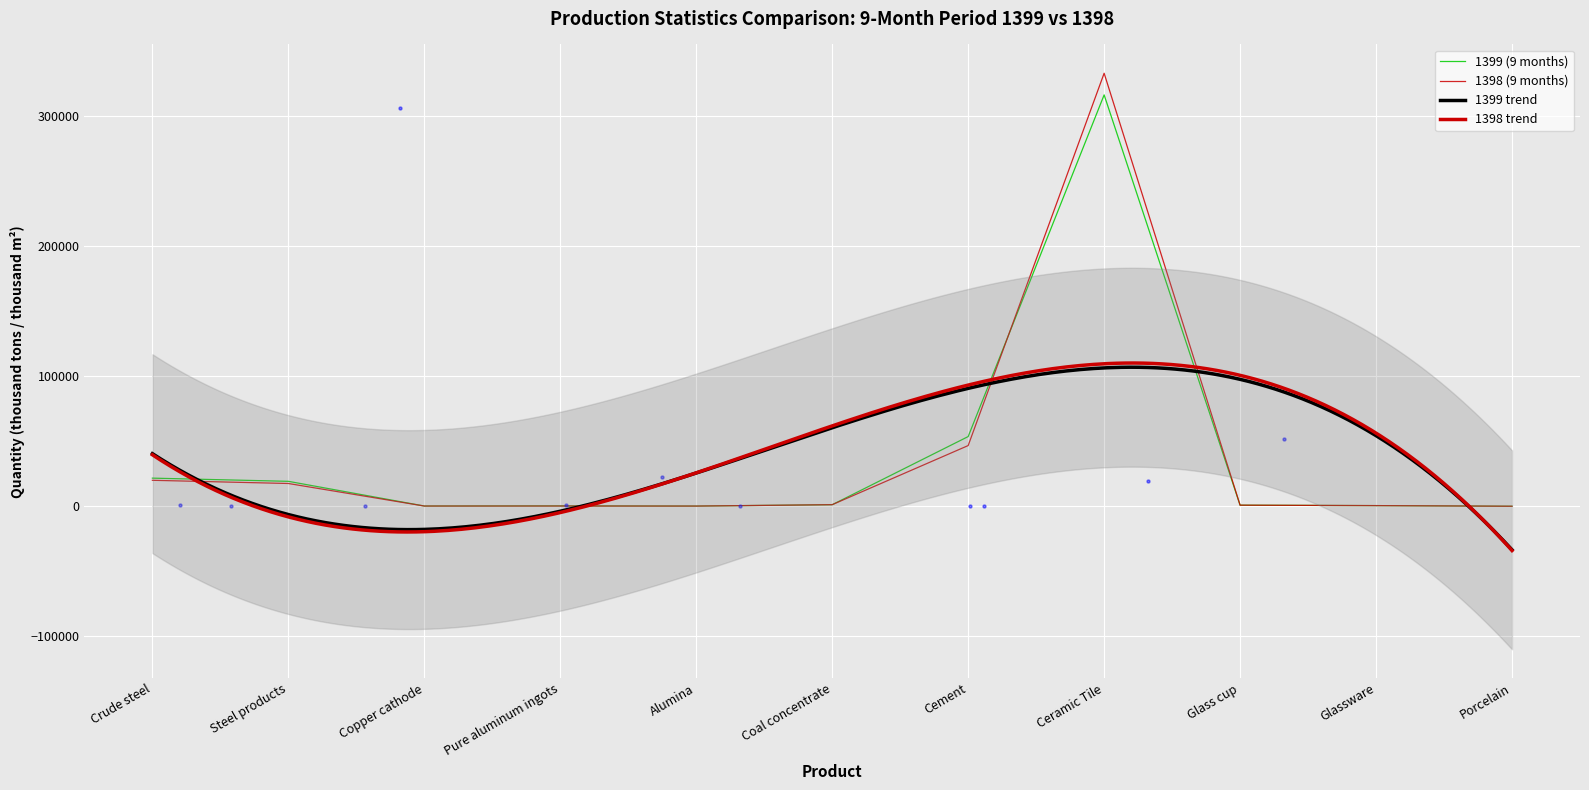

Which series contains the highest Y value?

1398 (9 months)